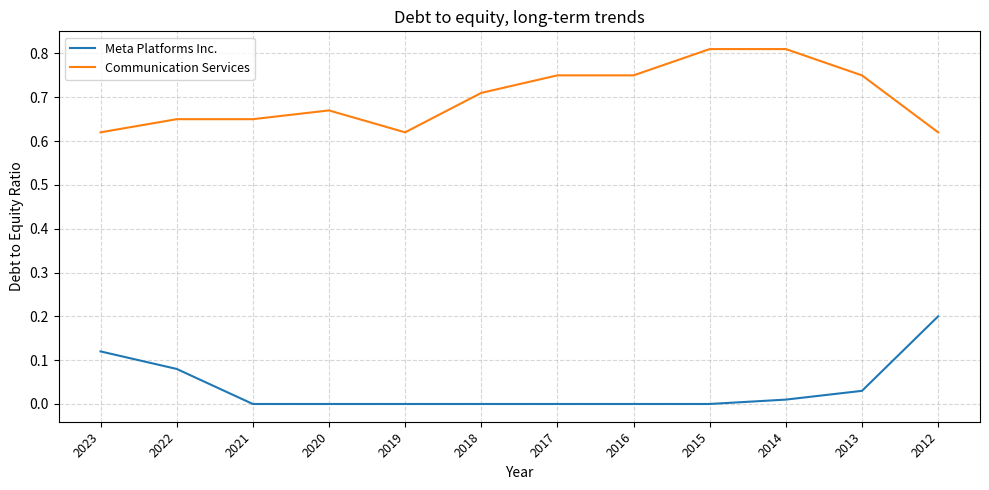

What value does the Meta Platforms Inc. series have at 2012?

0.2